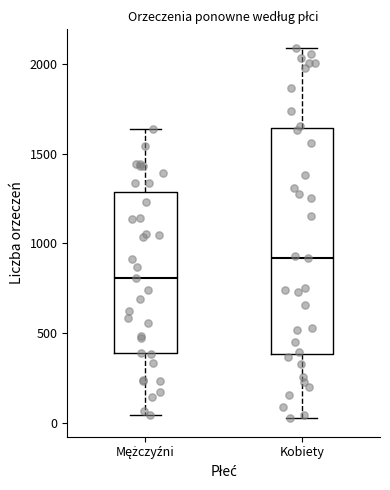

Which box has the lowest median line?

Mężczyźni